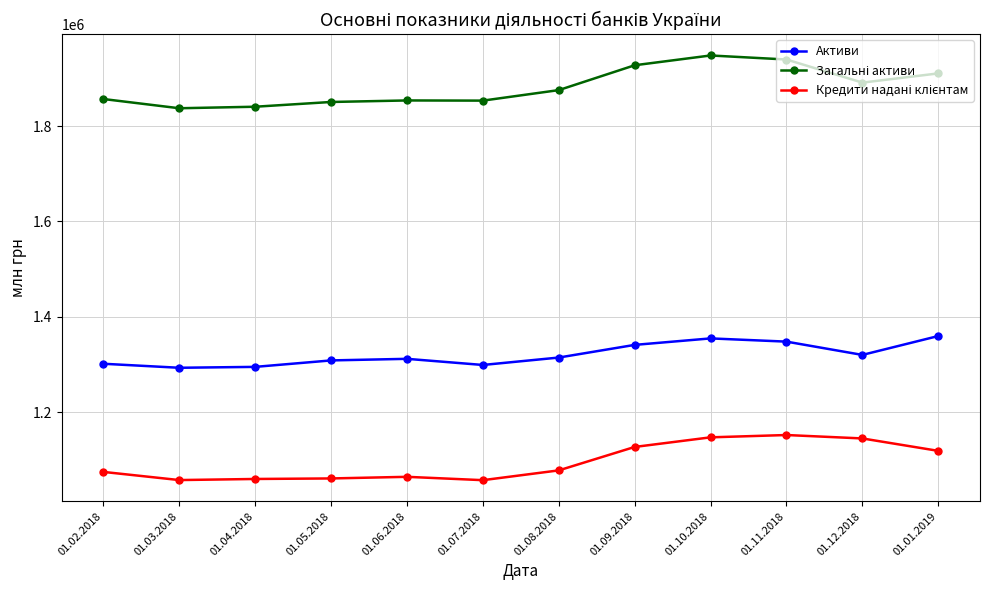

What is the label of the 1st point from the left?

01.02.2018